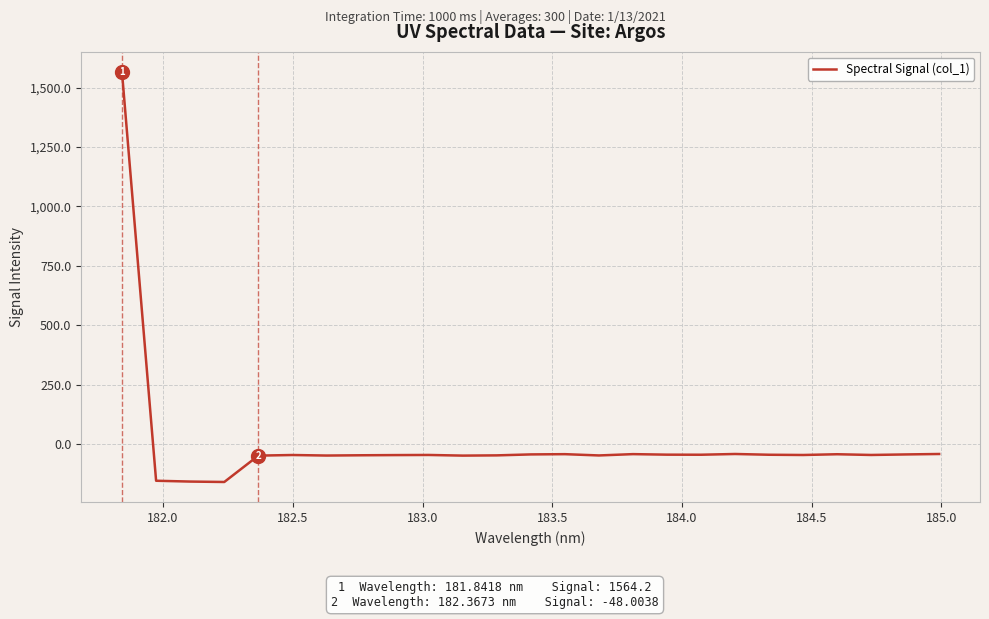

What is the greatest value displayed?

1564.2